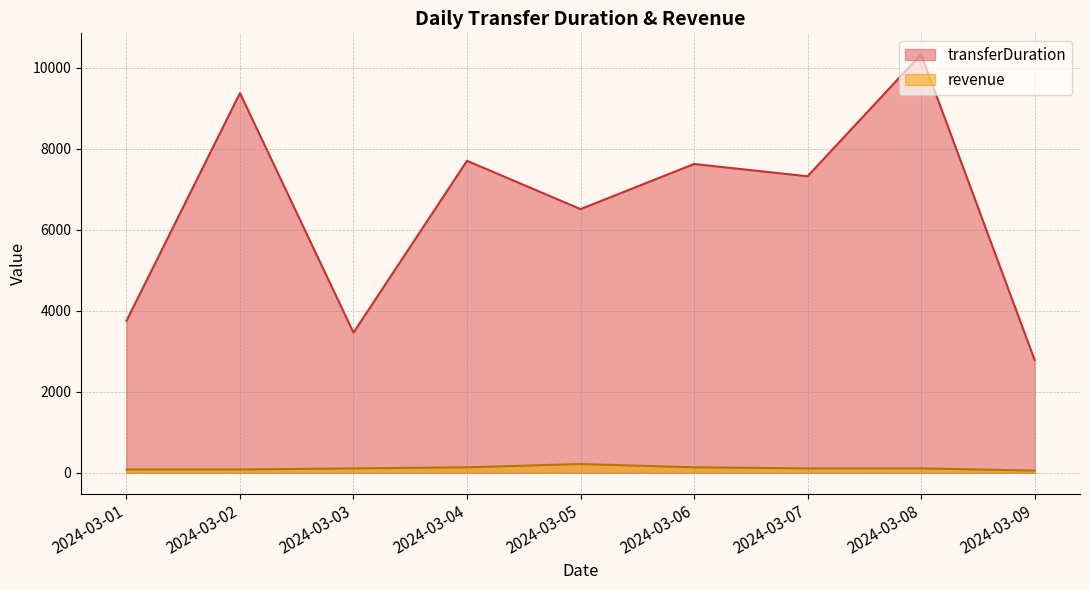

How many lines are shown in the chart?

2